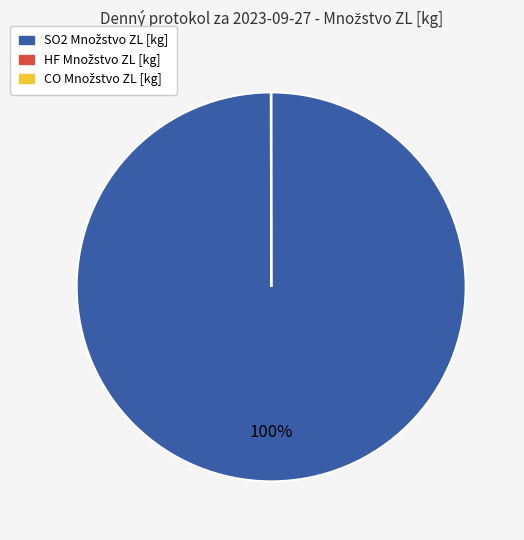

Is there a majority slice in this chart?

Yes